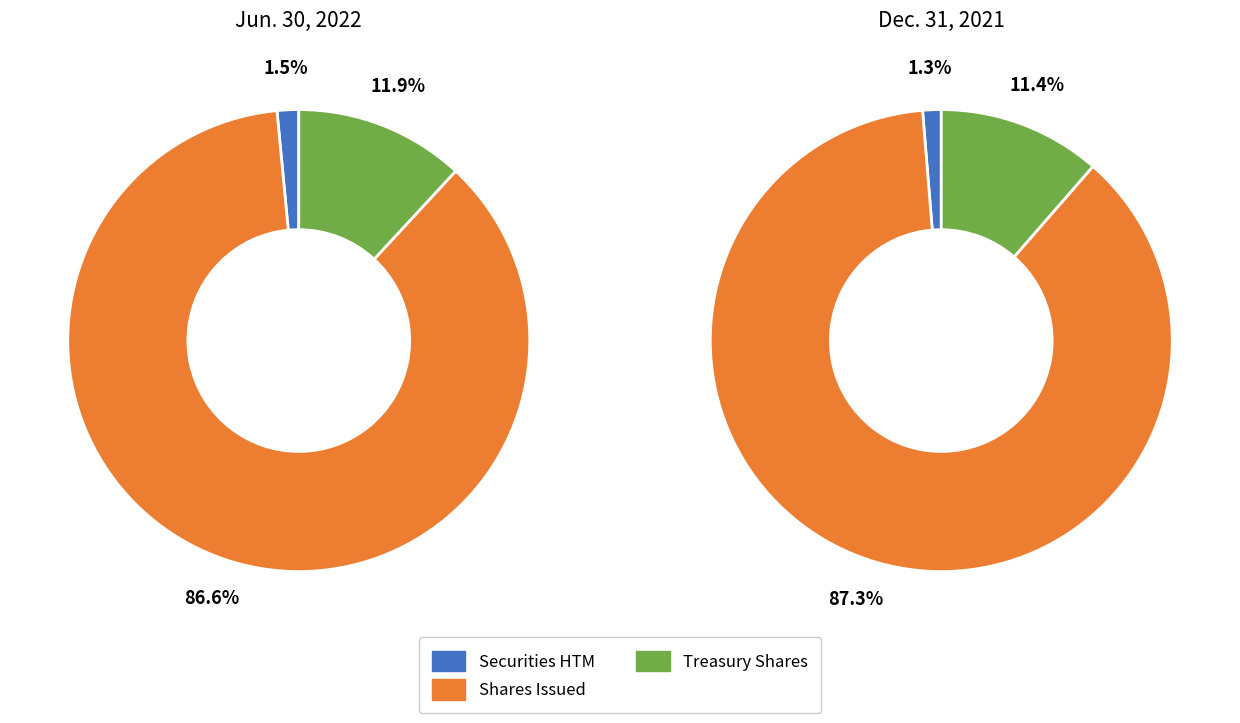

Does Common stock in treasury, at cost (in shares) account for over 50% of the chart?

No